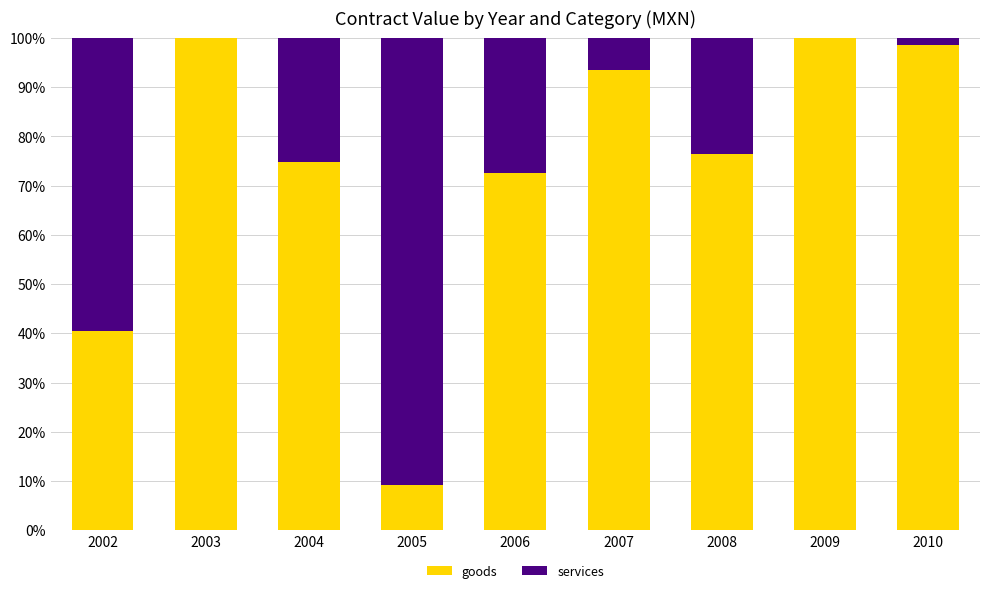

Is it true that goods equals 43.0 at 2004?

False